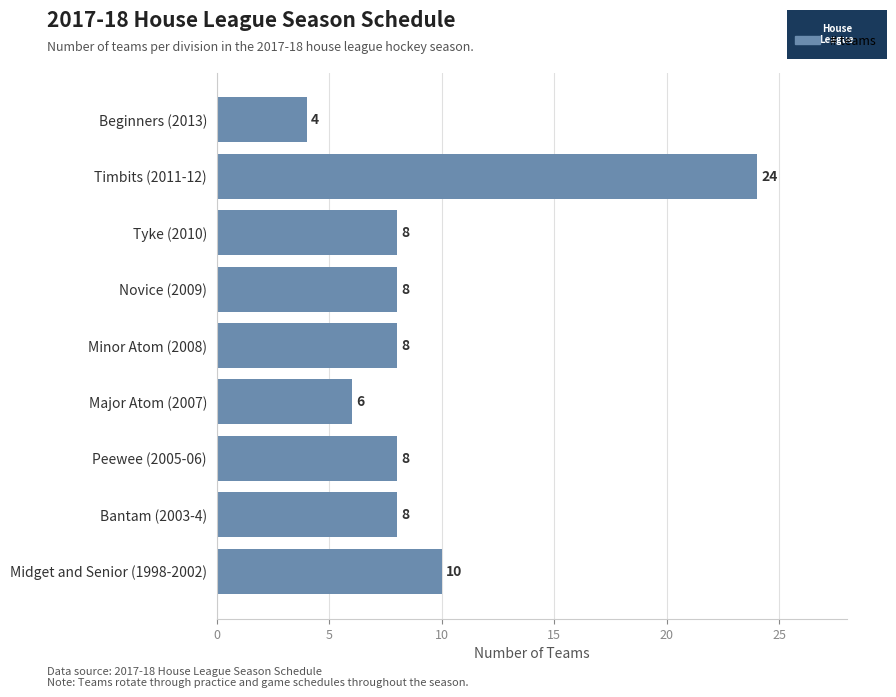

Is it true that the value at Bantam (2003-4) is 11?

False